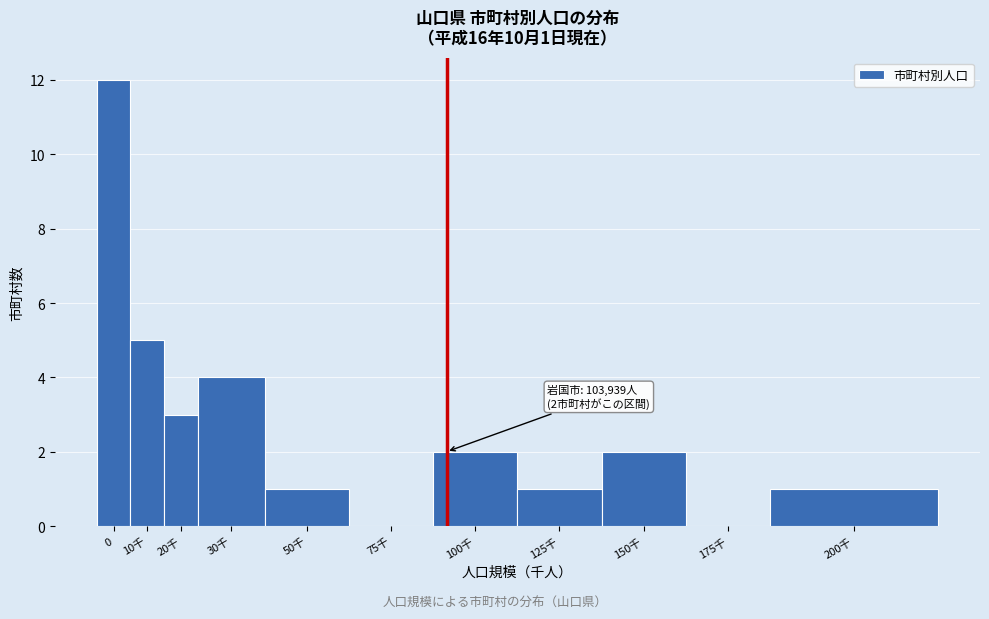

Reading right to left, extract all data points from this chart.

200千=1	175千=0	150千=2	125千=1	100千=2	75千=0	50千=1	30千=4	20千=3	10千=5	0=12